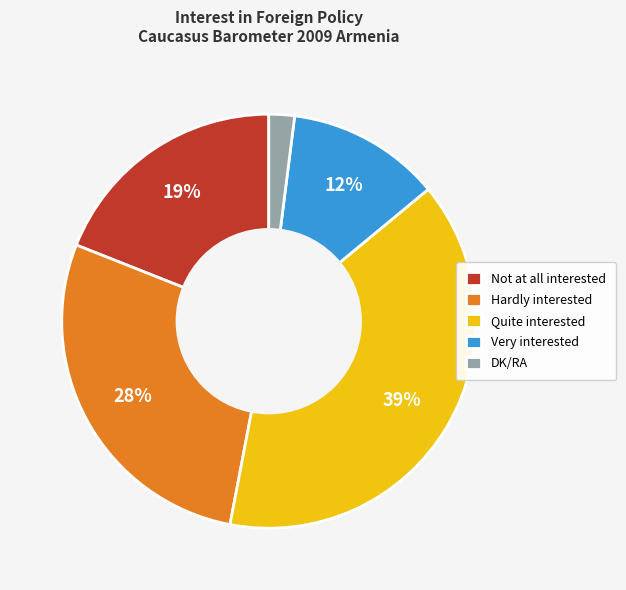

Is the sum of Quite interested and DK/RA greater than half?

No